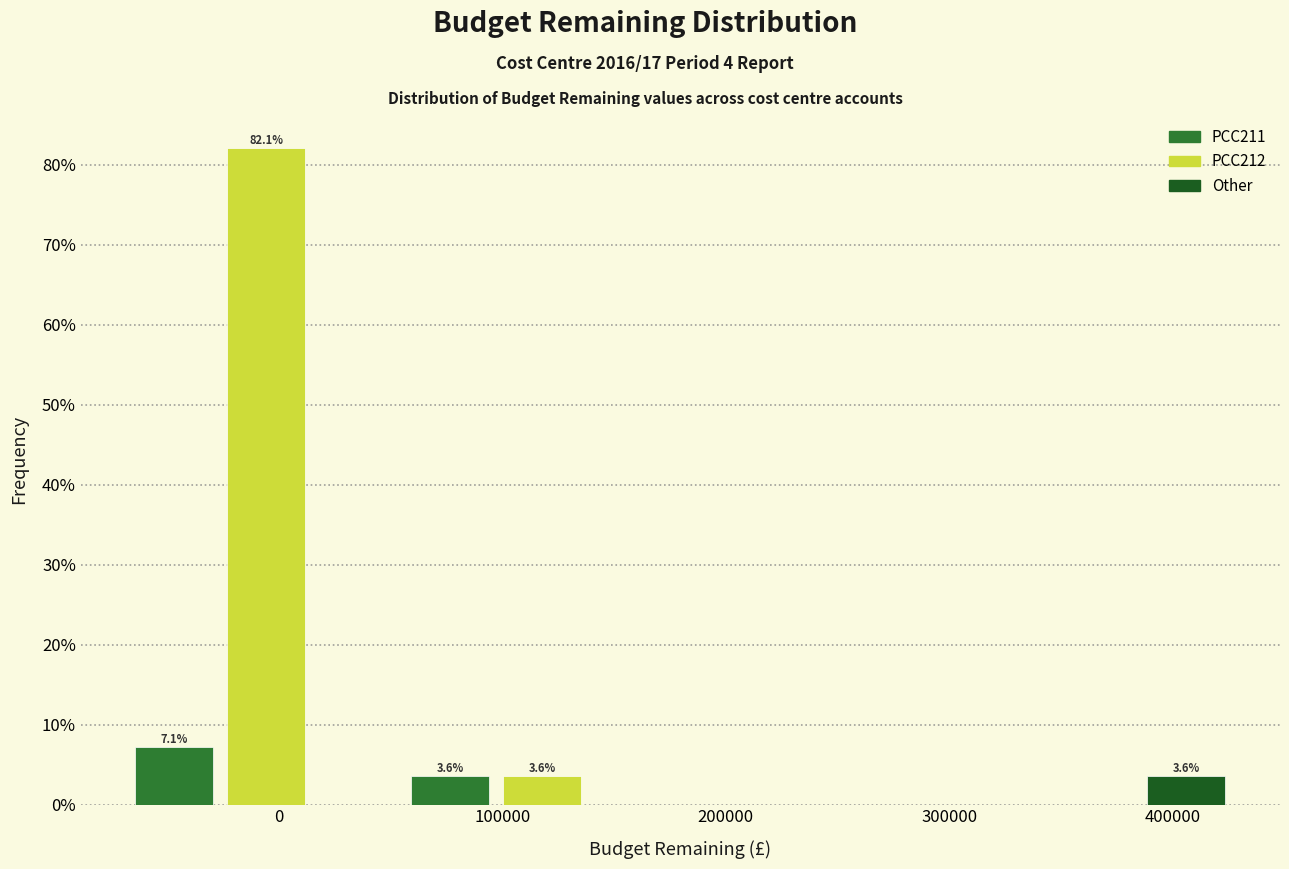

Which range on the x-axis has the tallest bar?

-30000 to 20000